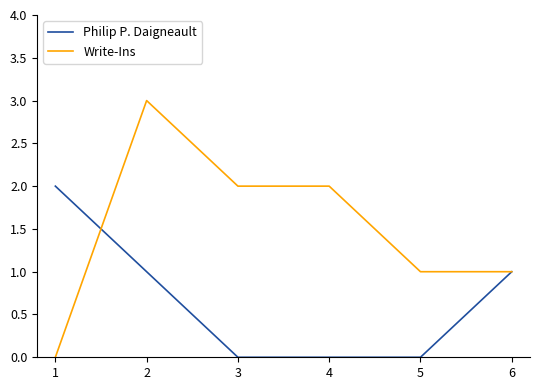

True or false: Write-Ins and Philip P. Daigneault cross at least once.

True